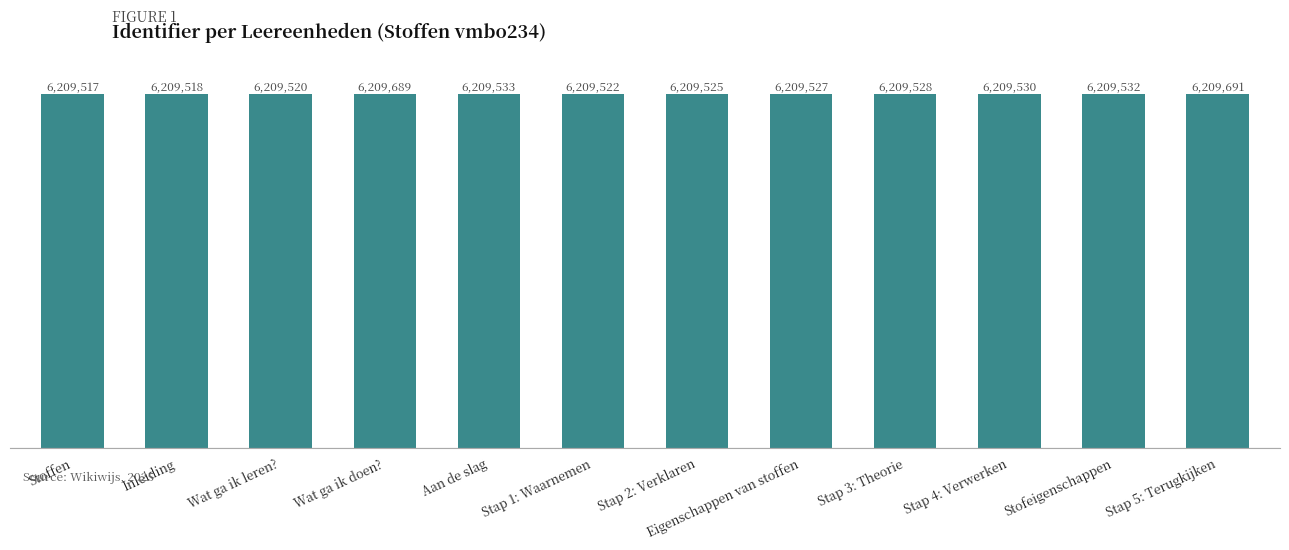

Does the chart contain any negative values?

No